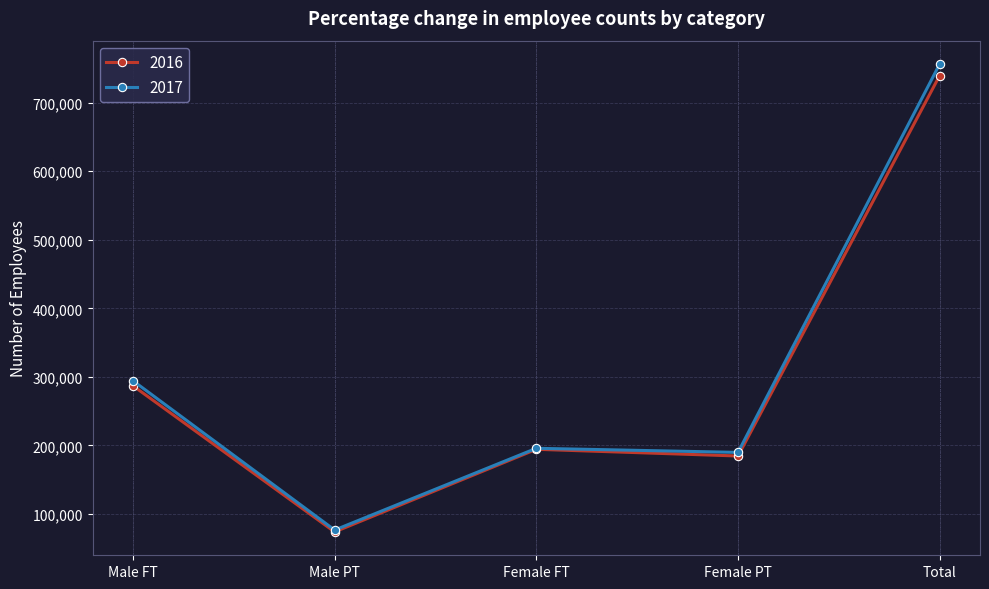

What is the label of the 5th point from the right?

Male FT